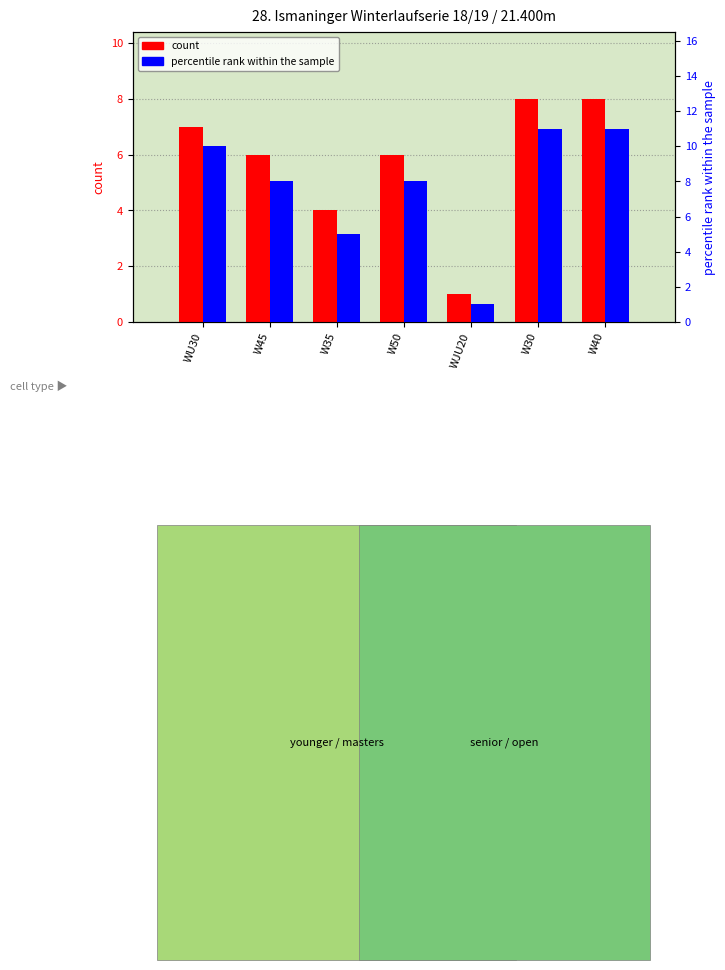

Where is count nearest to the value 4?

W35